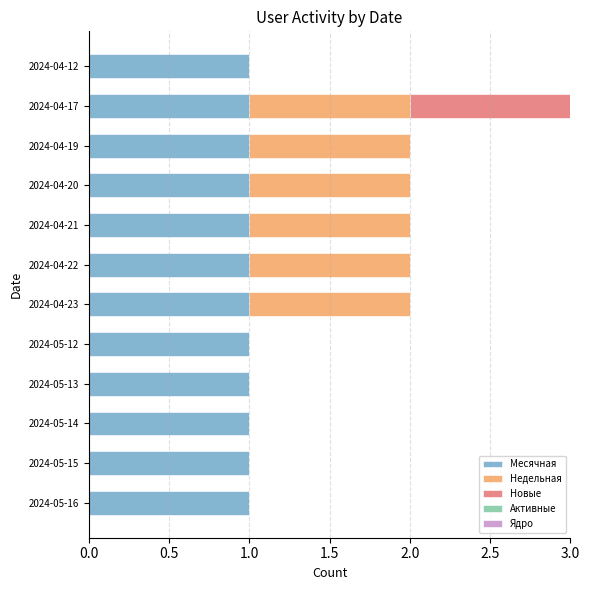

Is it true that Месячная equals 1 at 2024-04-23?

True